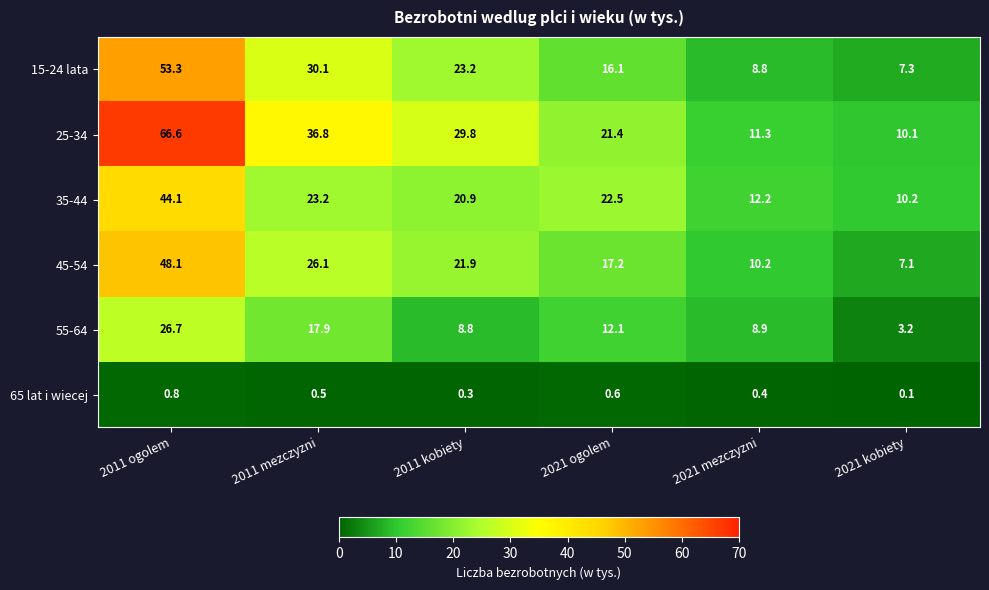

Is it true that 15-24 lata equals 23.2 at 2011 kobiety?

True